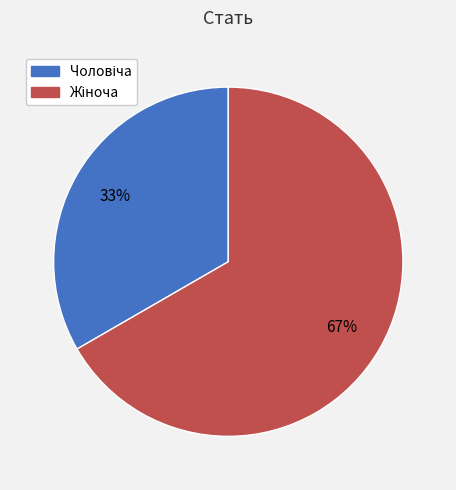

Does any single category account for the majority?

Yes